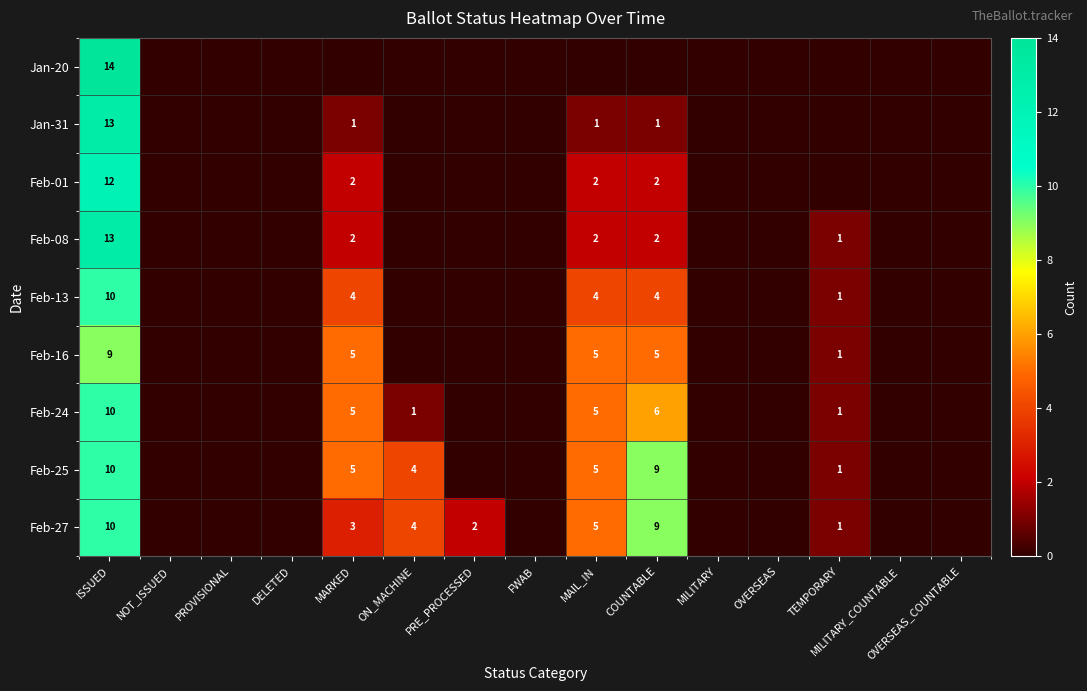

What is the total value across all series at ISSUED?

101